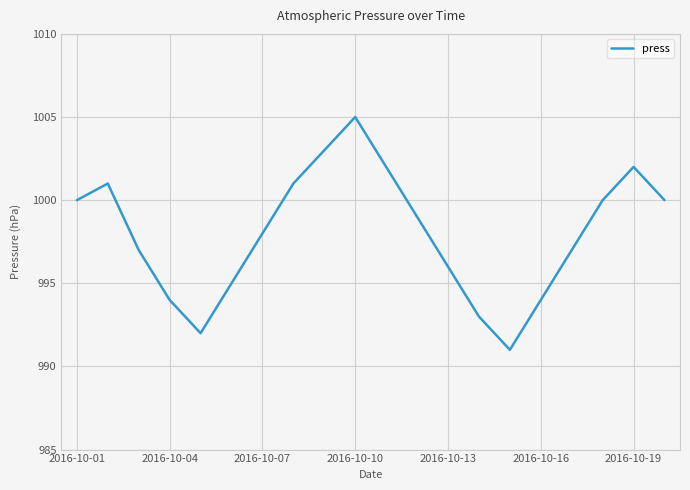

What is the smallest value displayed?

991